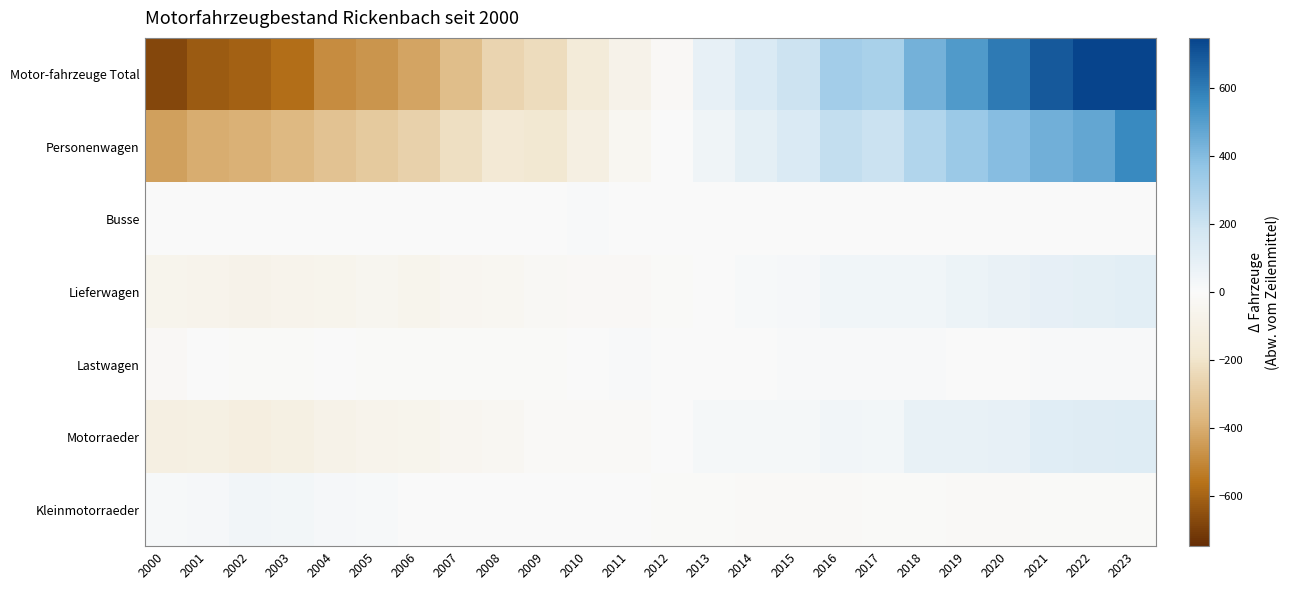

Between 2000 and 2001, which is larger?

2001